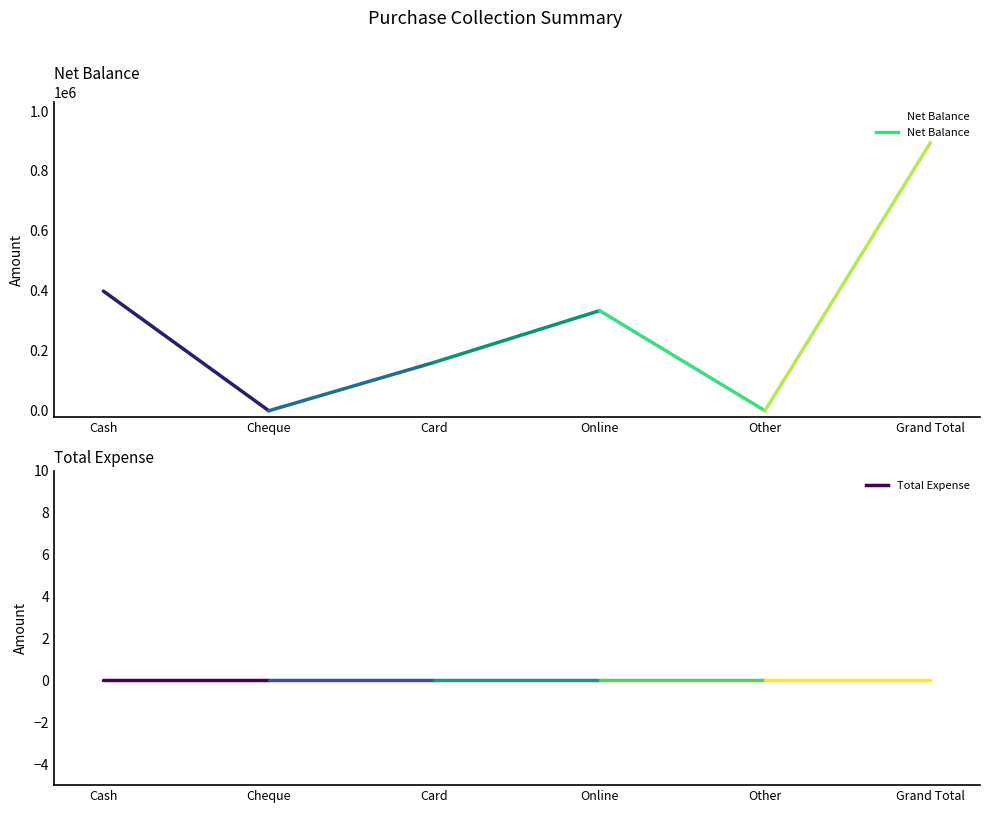

At which label is the value closest to 447187?

Cash